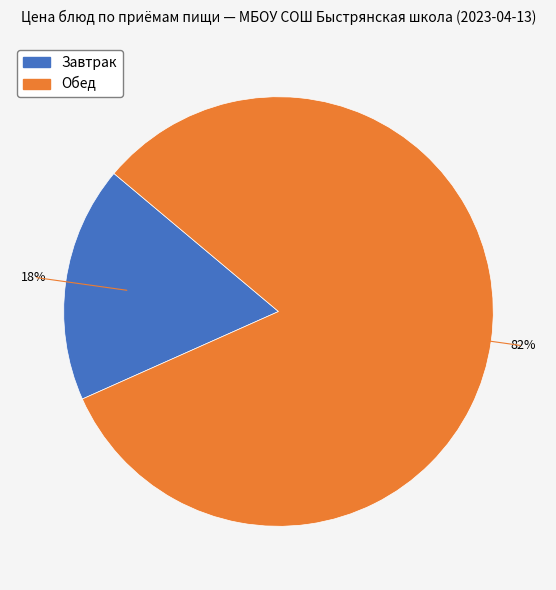

To the nearest percent, what is the average slice percentage?

50%